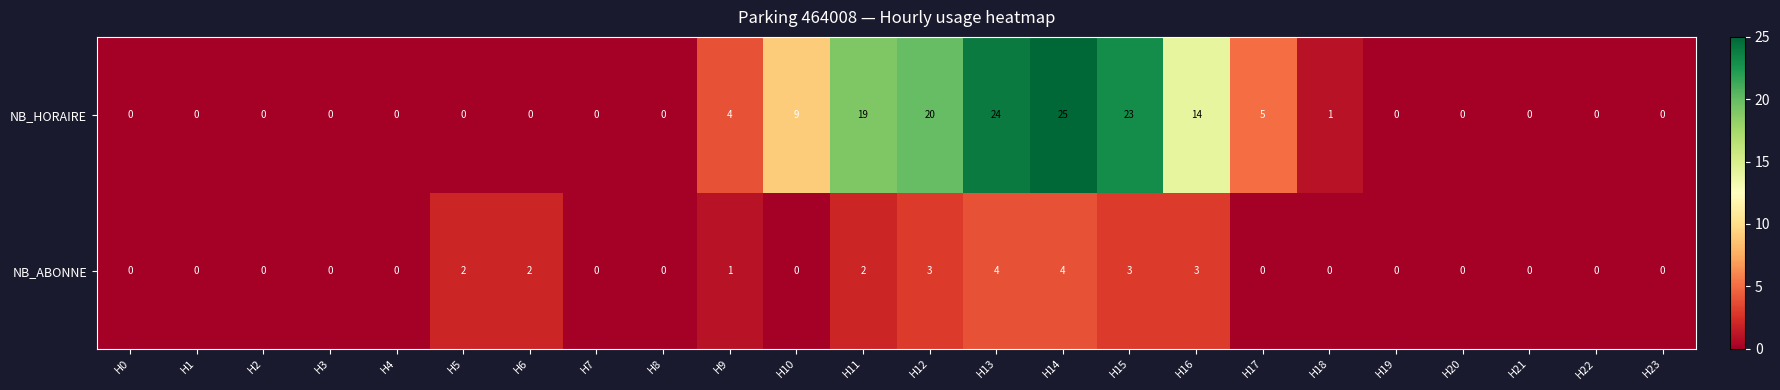

What is the maximum value for NB_HORAIRE?

25